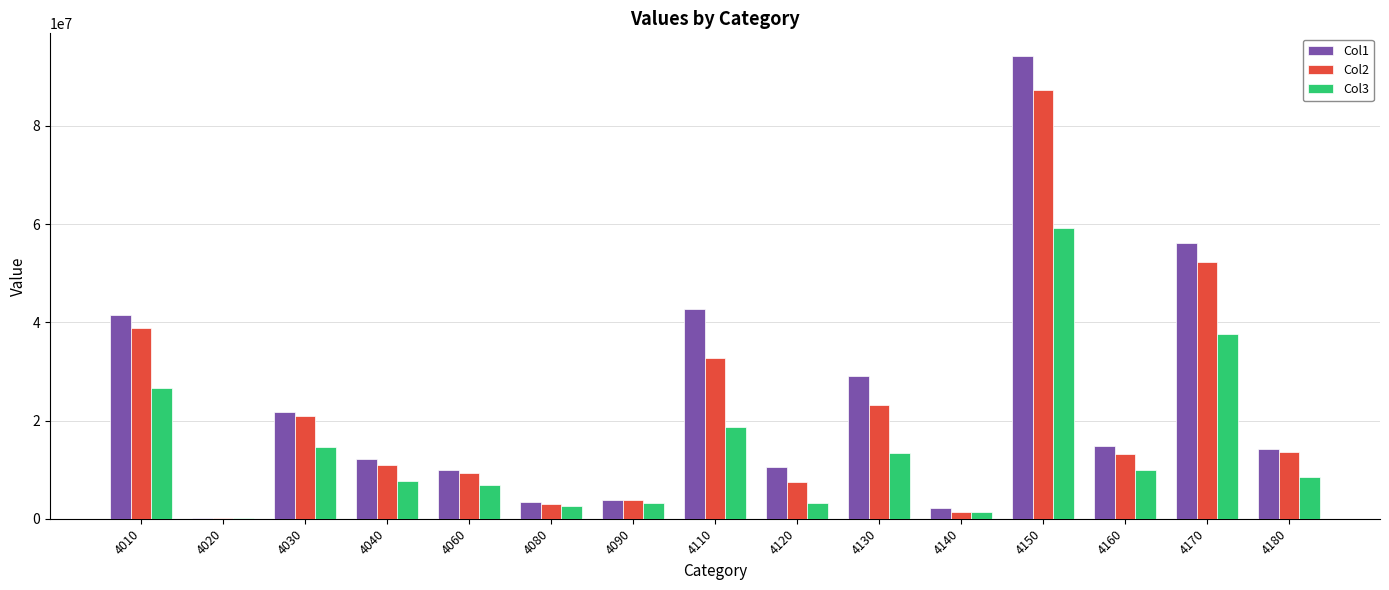

The Col1 series shows 3893099 at 4090. True or false?

True